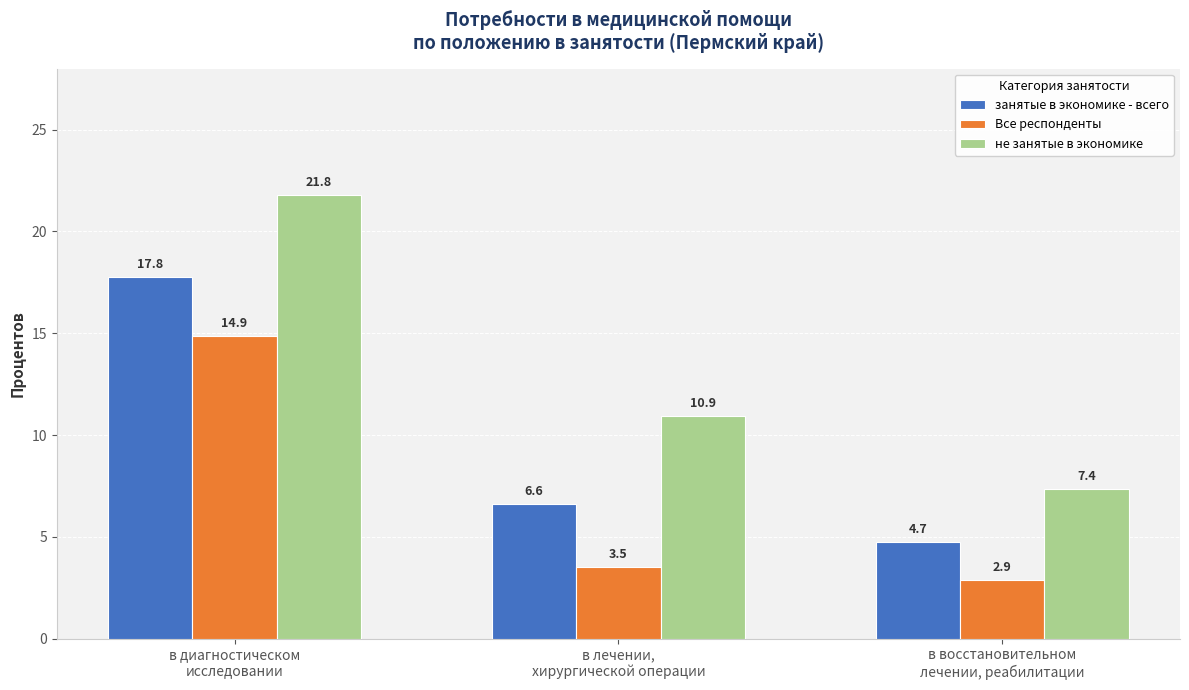

Which series has the largest total across all categories?

не занятые в экономике